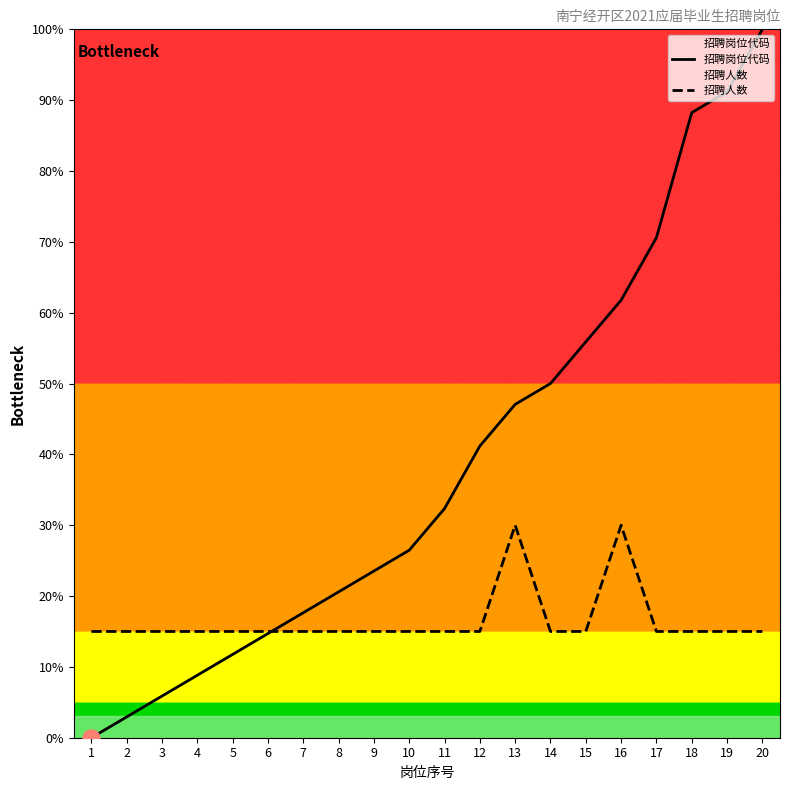

Which series reaches the maximum Y coordinate?

招聘岗位代码